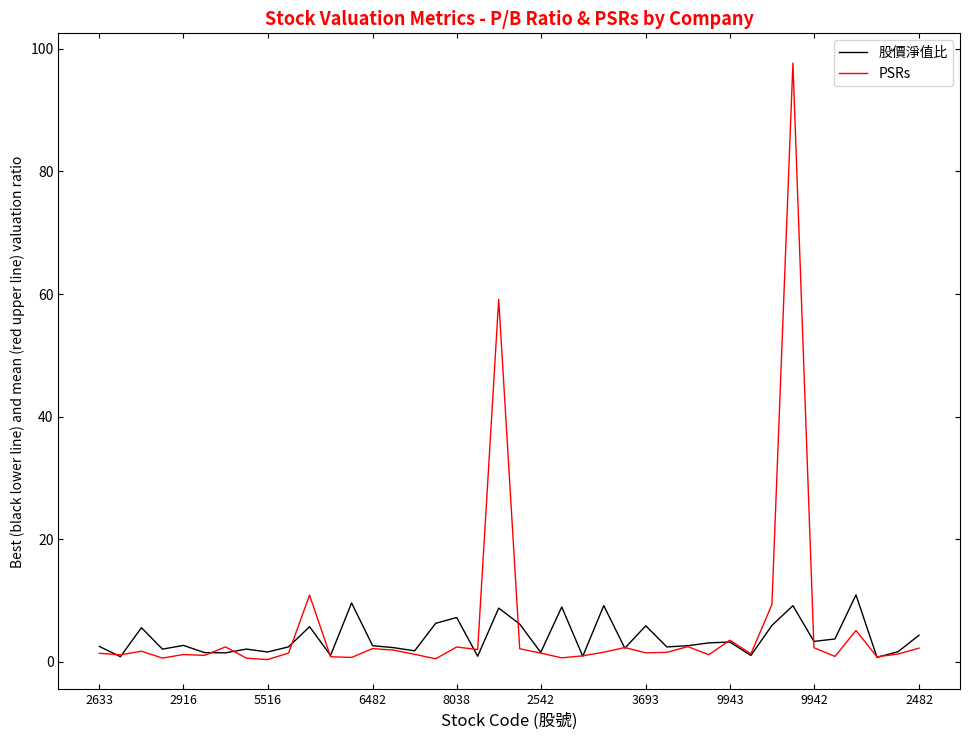

List the series in order of their peak value, lowest first.

股價淨值比, PSRs